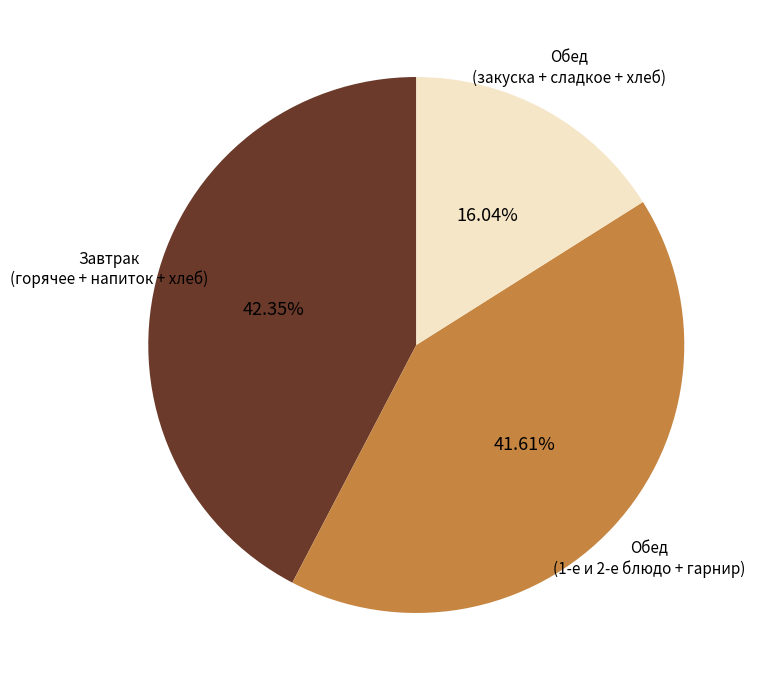

Is the sum of Обед (1-е и 2-е блюдо + гарнир) and Завтрак (горячее + напиток + хлеб) greater than half?

Yes